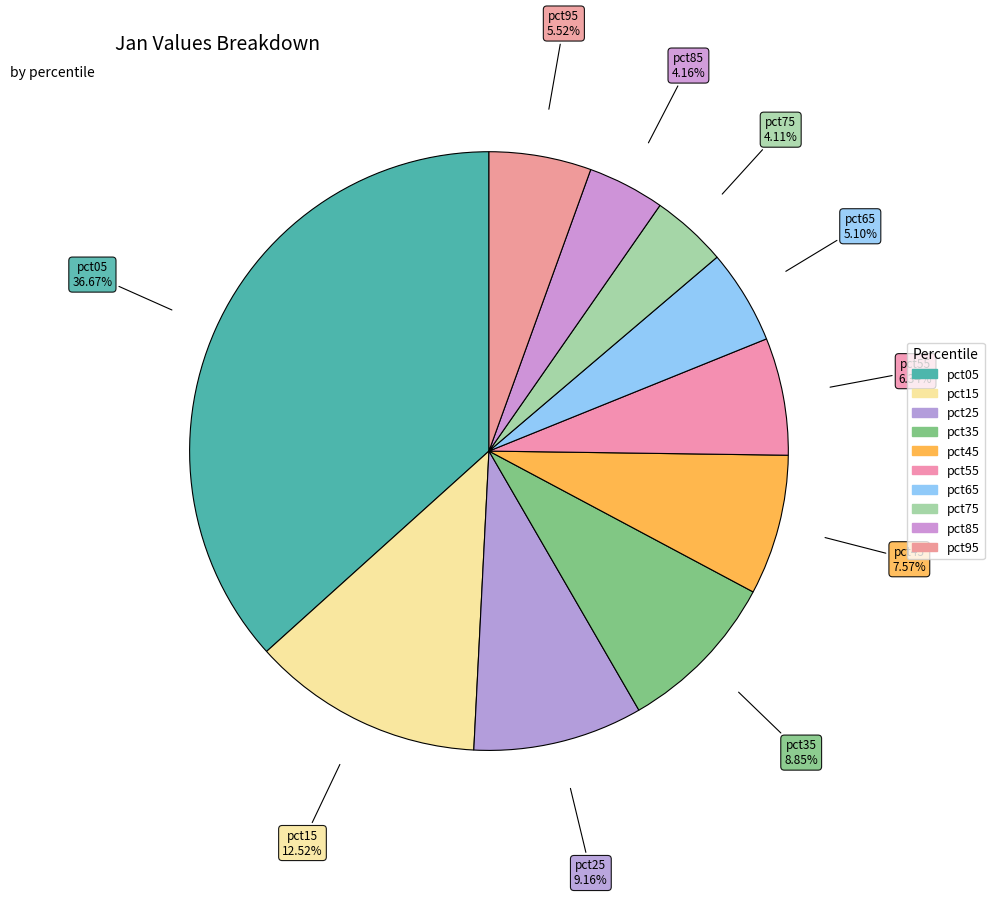

Count the number of slices in the pie.

10